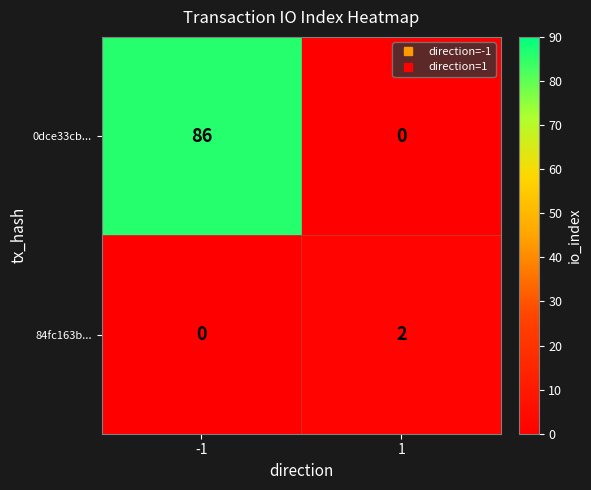

Reading right to left, extract all data points from this chart.

0dce33cb...: 0	86
84fc163b...: 2	0